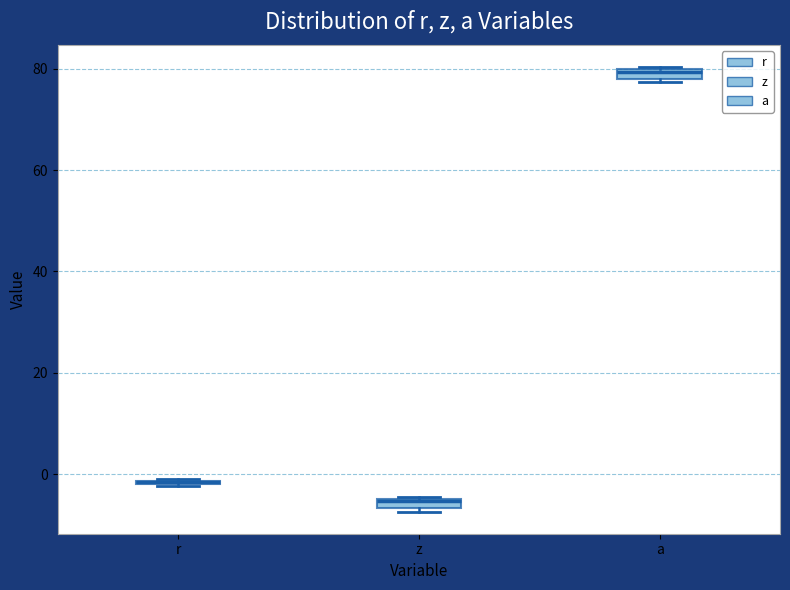

Where is the lower edge of the box for z on the y-axis? The values are not printed on the chart, so give them approximately, as read against the axis.

-6